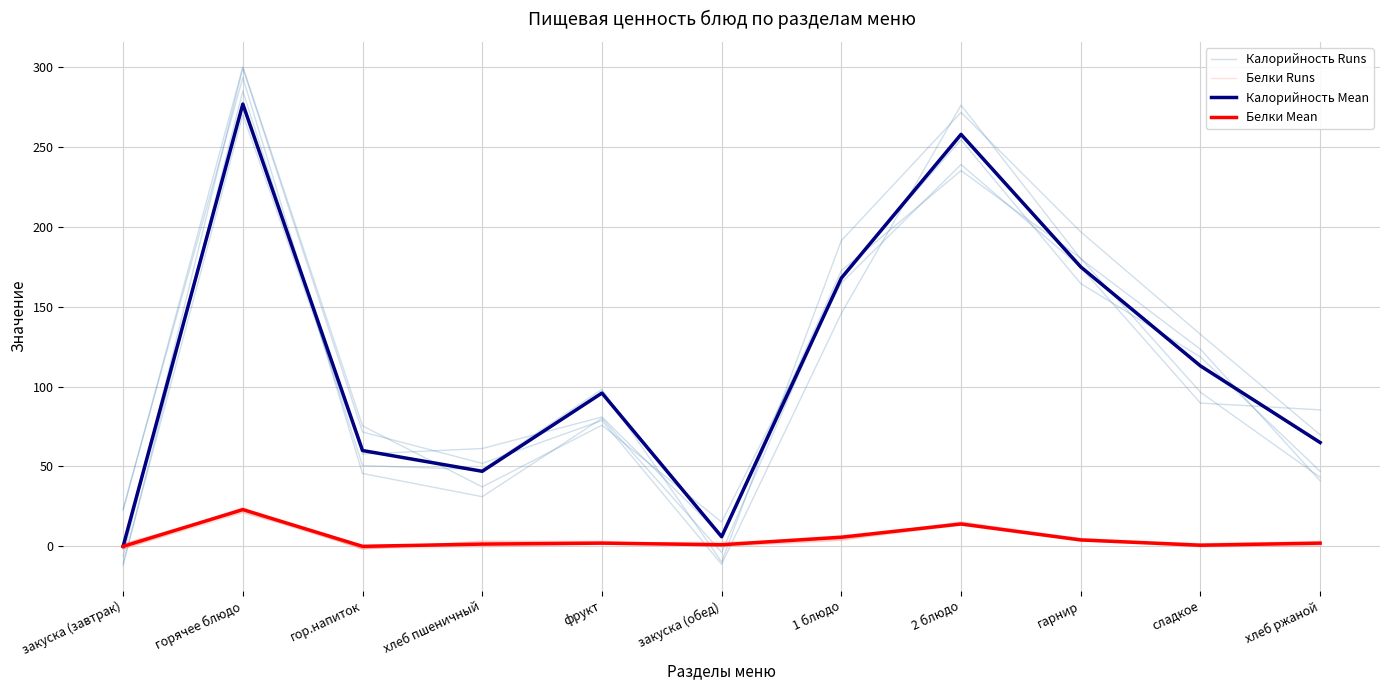

Is it true that Калорийность Mean equals 36.6 at хлеб ржаной?

False